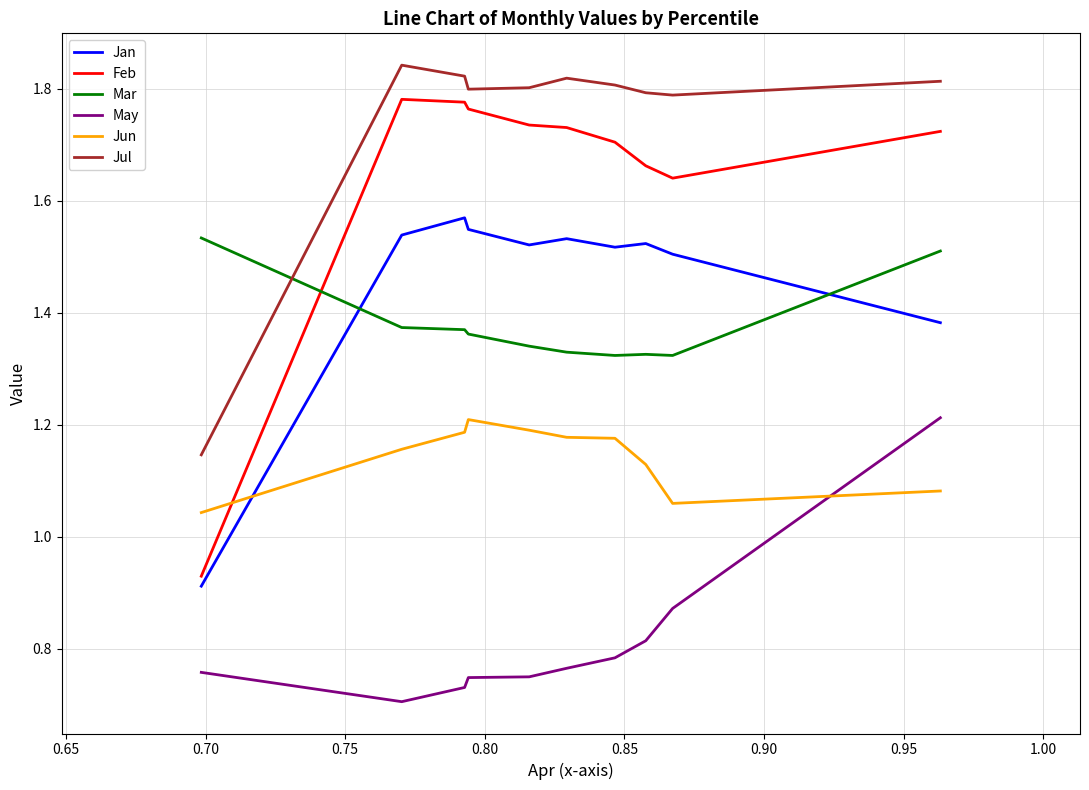

Which series has the largest range (max minus min)?

Feb